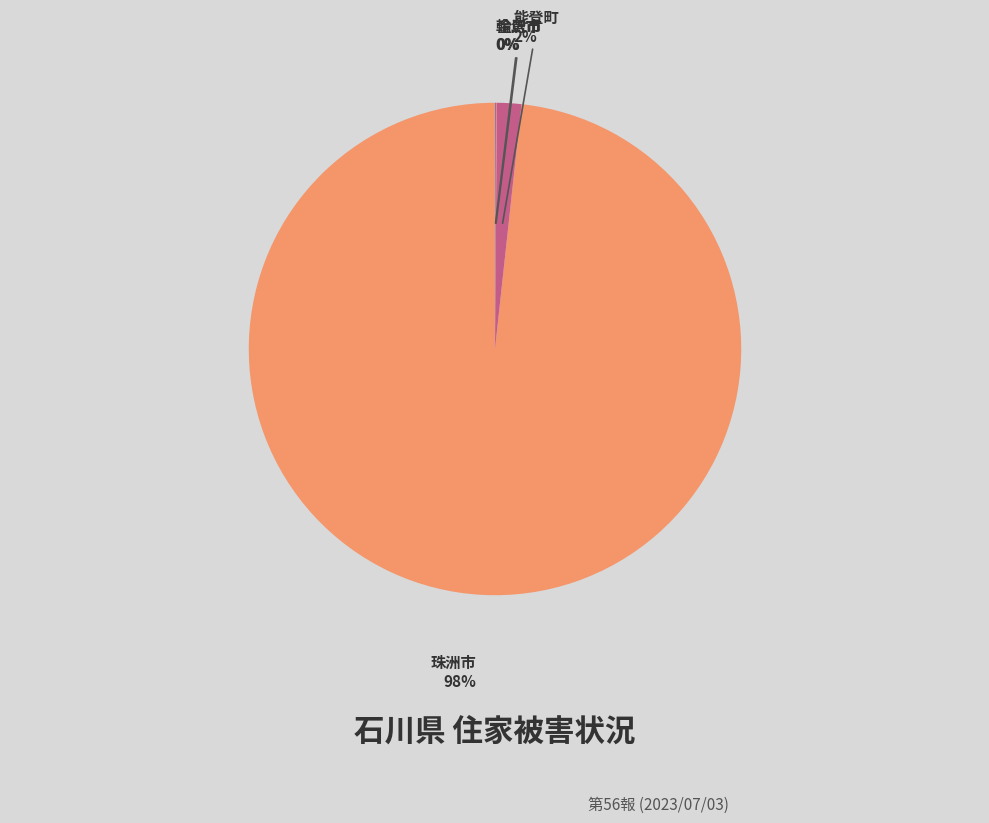

The 珠洲市 slice represents 98% of the pie. True or false?

True